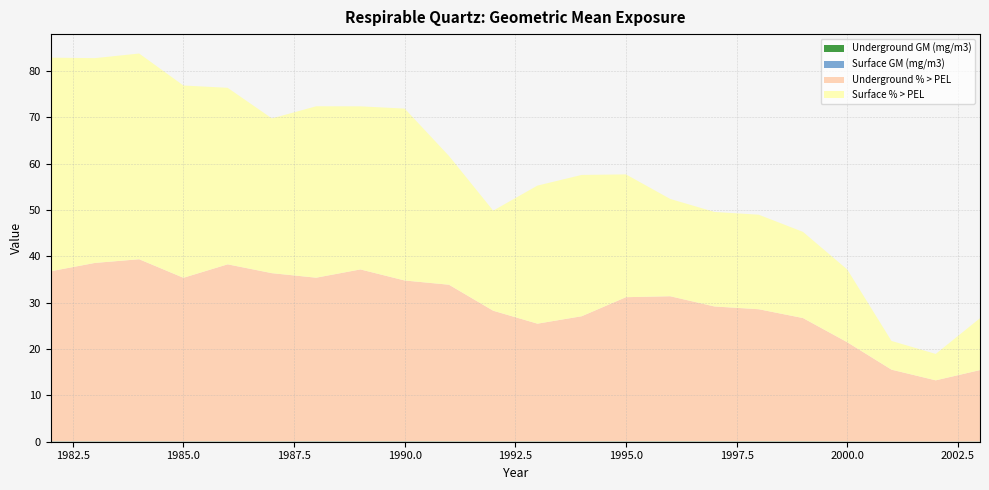

Reading left to right, what are all the values shown in this chart?

Underground GM (mg/m3): 0.0	0.1	0.0	0.0	0.1	0.0	0.1	0.1	0.1	0.1	0.0	0.0	0.0	0.1	0.1	0.1	0.1	0.1	0.0	0.0	0.0	0.0
Surface GM (mg/m3): 0.0	0.0	0.0	0.0	0.0	0.0	0.0	0.0	0.0	0.0	0.0	0.0	0.0	0.0	0.0	0.0	0.0	0.0	0.0	0.0	0.0	0.0
Underground % > PEL: 36.7	38.5	39.3	35.3	38.2	36.3	35.3	37.1	34.7	33.8	28.2	25.4	27.0	31.1	31.3	29.1	28.5	26.6	21.4	15.5	13.2	15.4
Surface % > PEL: 46.1	44.2	44.4	41.5	38.1	33.4	37.0	35.2	37.1	27.8	21.6	29.8	30.5	26.5	21.0	20.4	20.4	18.6	15.7	6.2	5.7	11.2